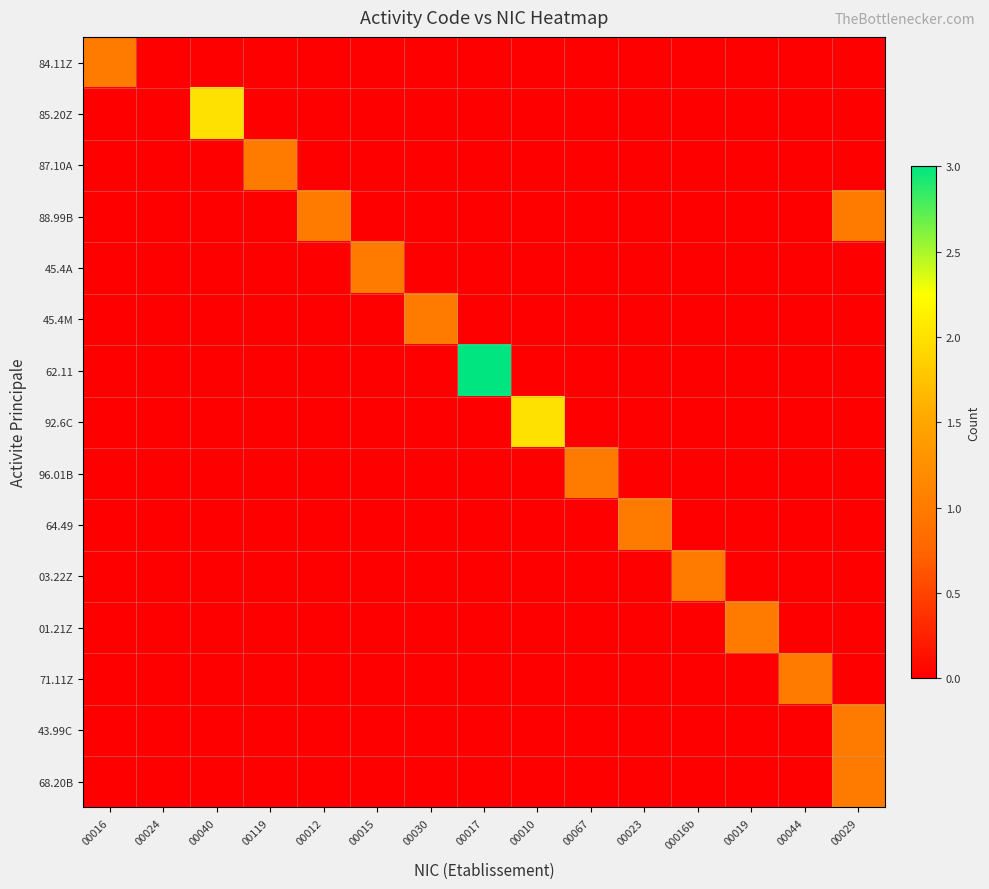

At which category is the sum across all series the highest?

00017